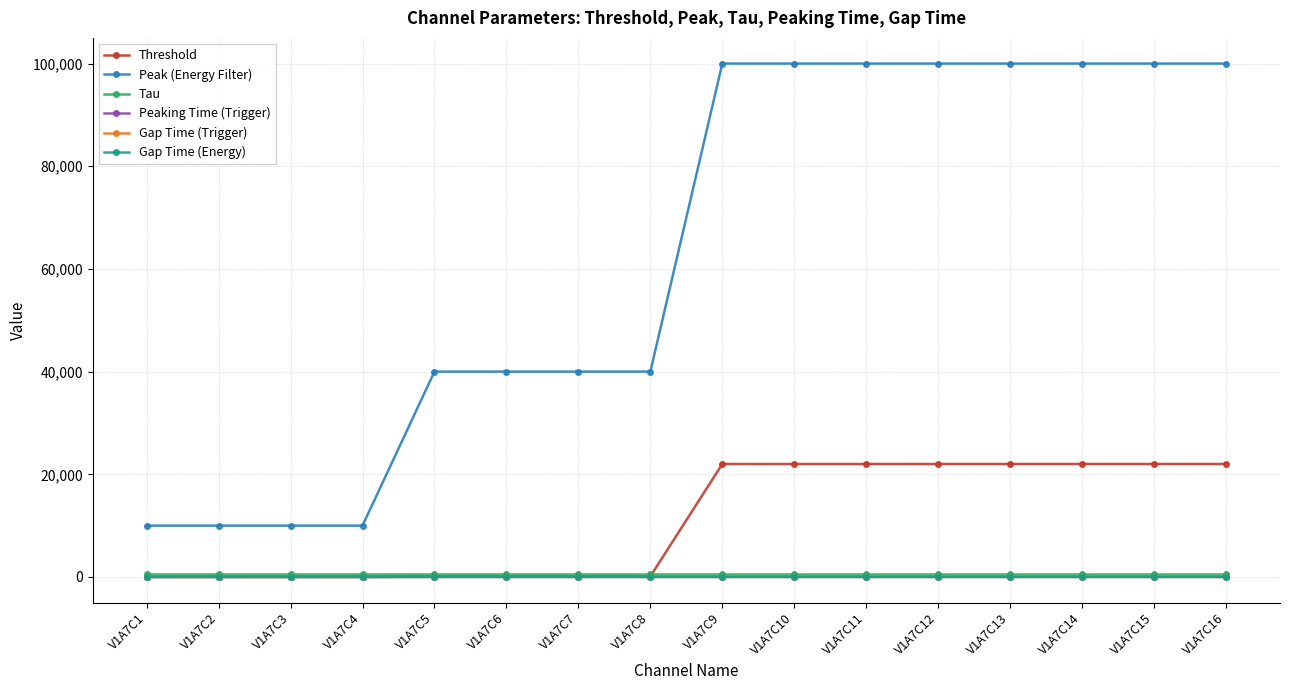

Rank the series at V1A7C16 from highest to lowest value.

Peak (Energy Filter), Threshold, Tau, Peaking Time (Trigger), Gap Time (Trigger), Gap Time (Energy)